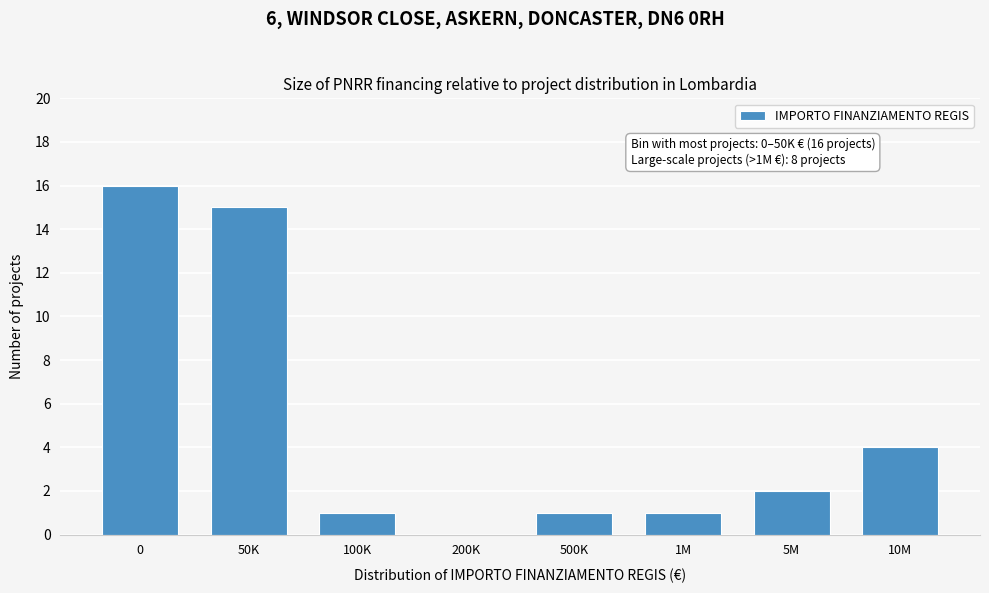

Reading right to left, extract all data points from this chart.

10M=4	5M=2	1M=1	500K=1	200K=0	100K=1	50K=15	0=16